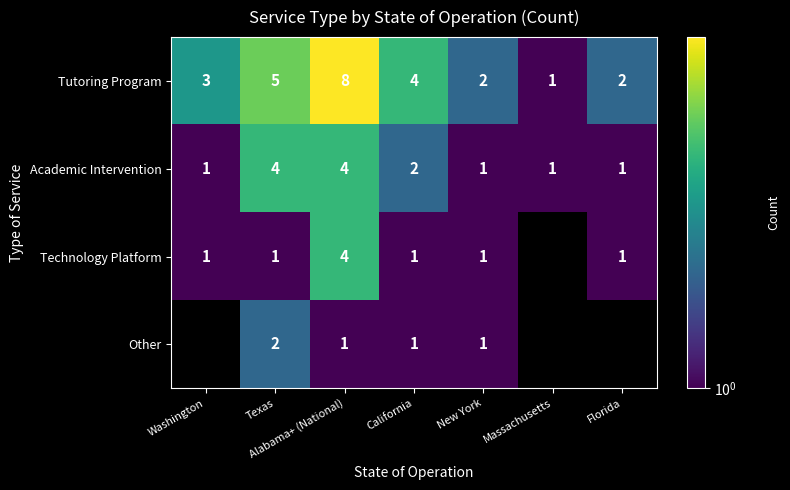

At which label does Tutoring Program reach its minimum?

Massachusetts